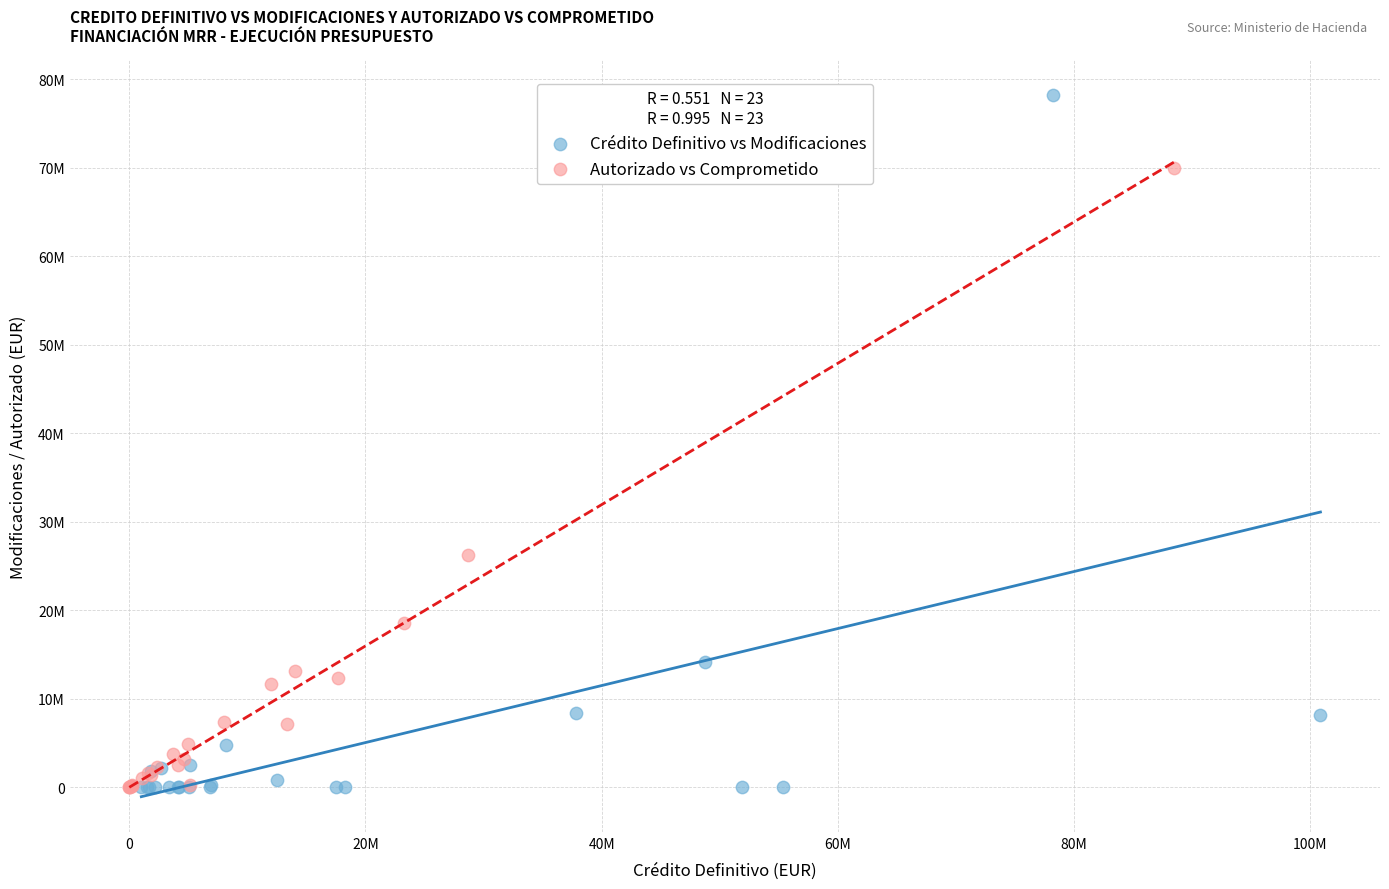

Which series contains the highest Y value?

Crédito Definitivo vs Modificaciones